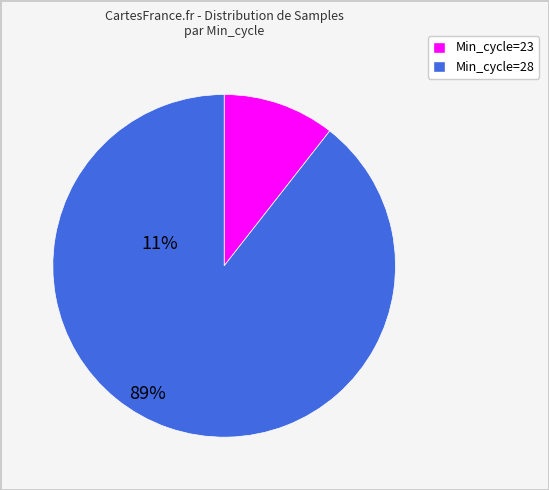

What is the ratio of the value at Min_cycle=28 to the value at Min_cycle=23?

8.5